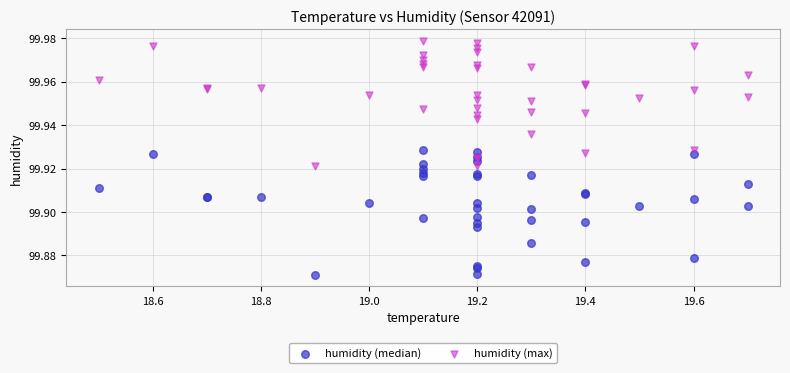

What is the X range (max minus min) for the scatter plot?

1.2